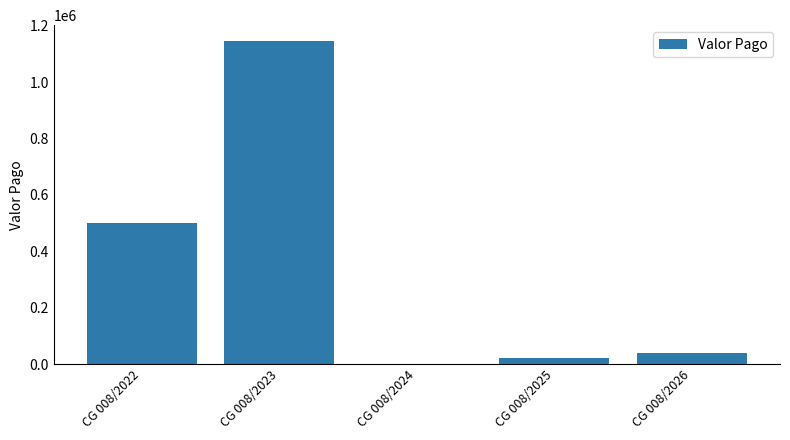

Which has a higher value, CG 008/2025 or CG 008/2024?

CG 008/2025